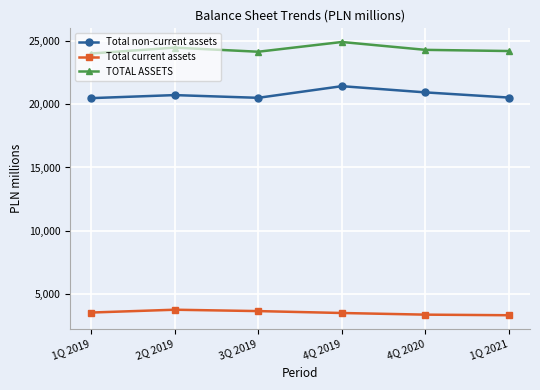

True or false: Total non-current assets has a value of 20482 at 1Q 2019.

True